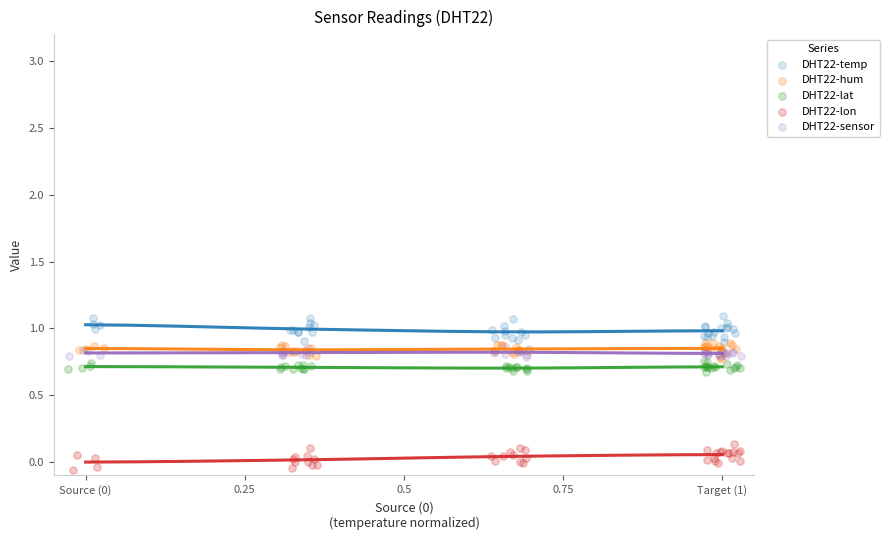

Which series reaches the minimum Y coordinate?

DHT22-lon